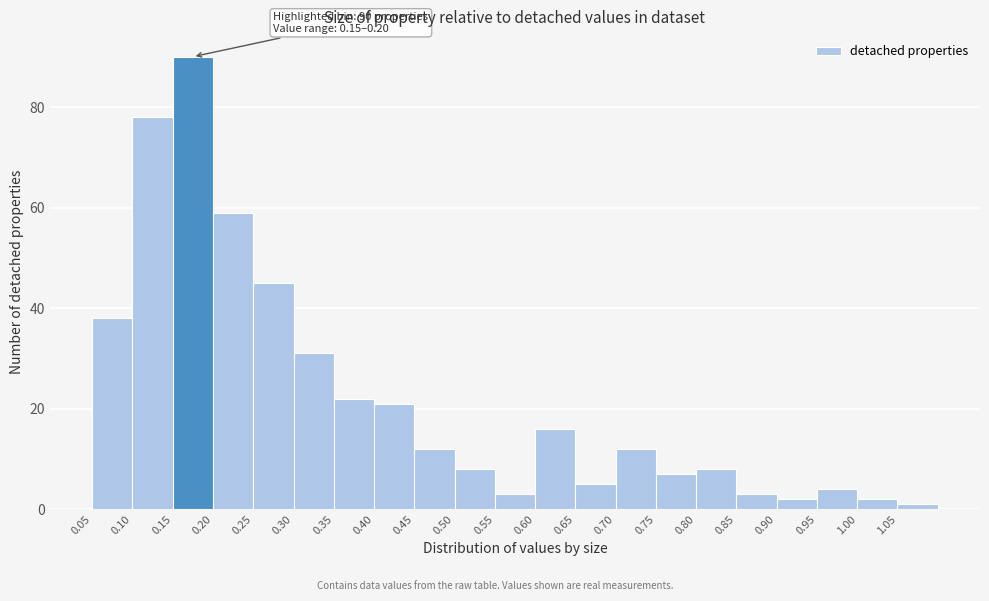

Over which range of the x-axis is the bar tallest?

0.15 to 0.20